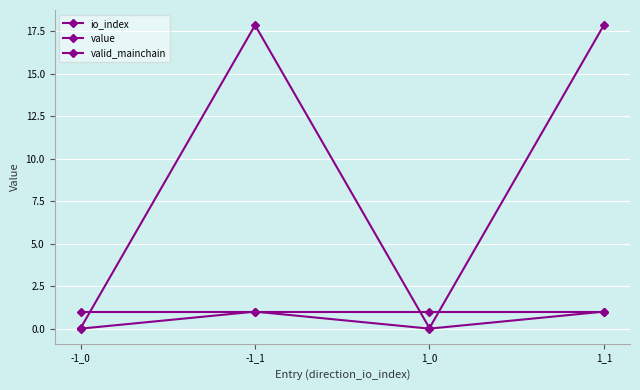

At how many categories does at least one series exceed 14?

2